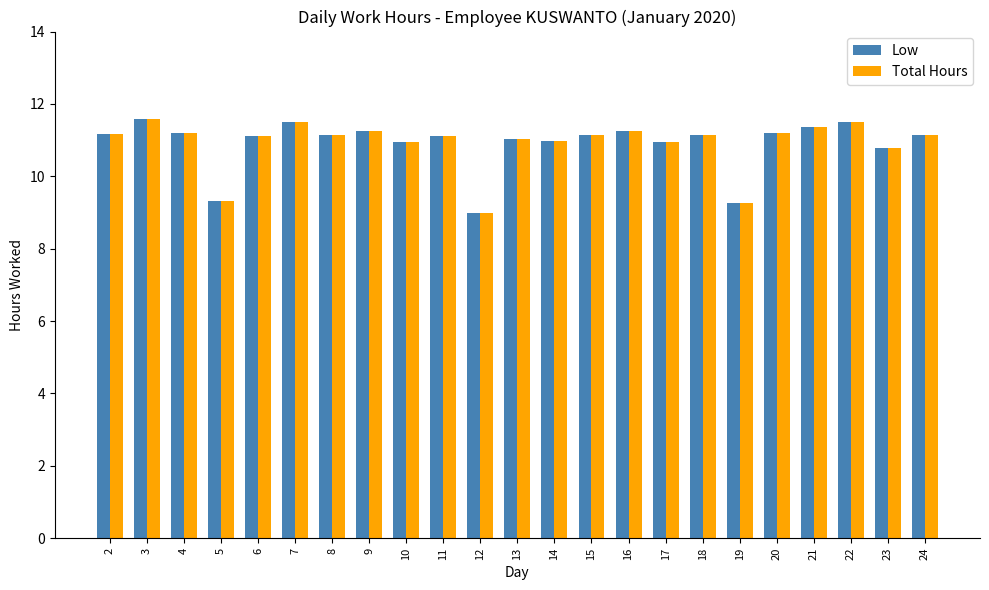

How many bars are there in total?

46